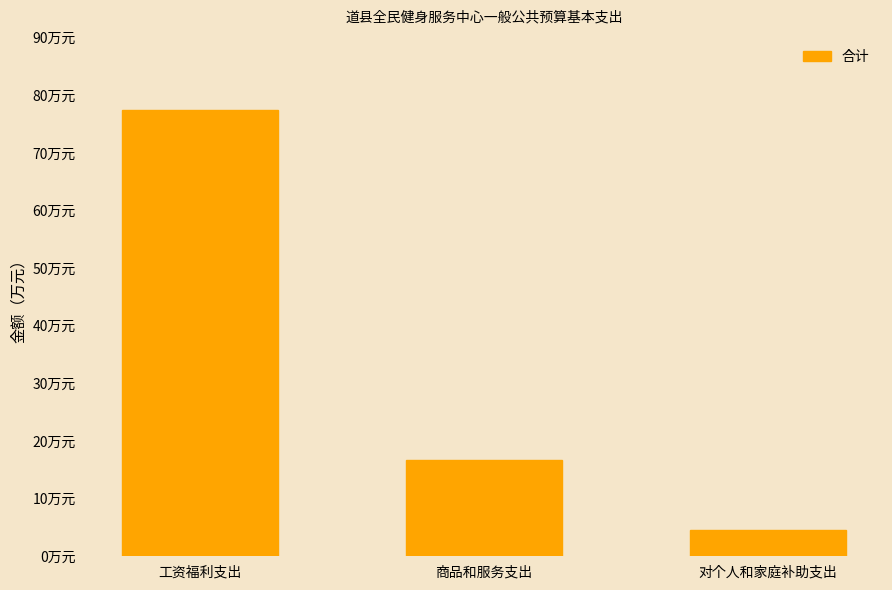

Read the value at 对个人和家庭补助支出.

4.5